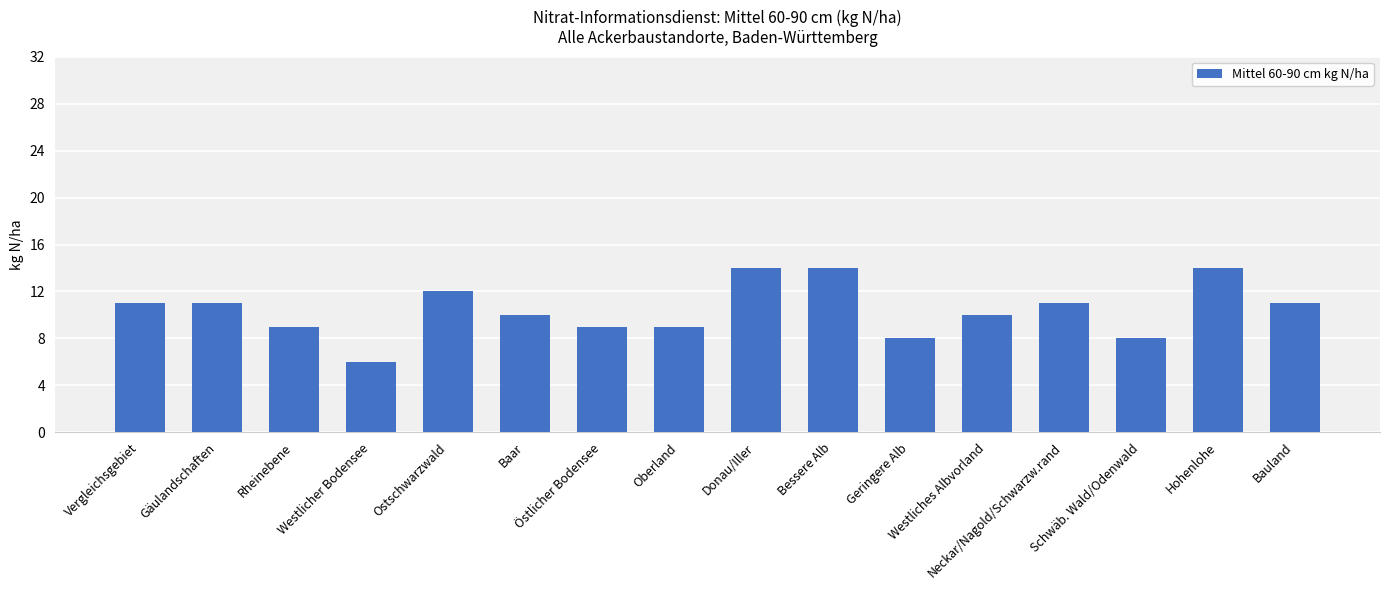

Count the number of categories in the chart.

16